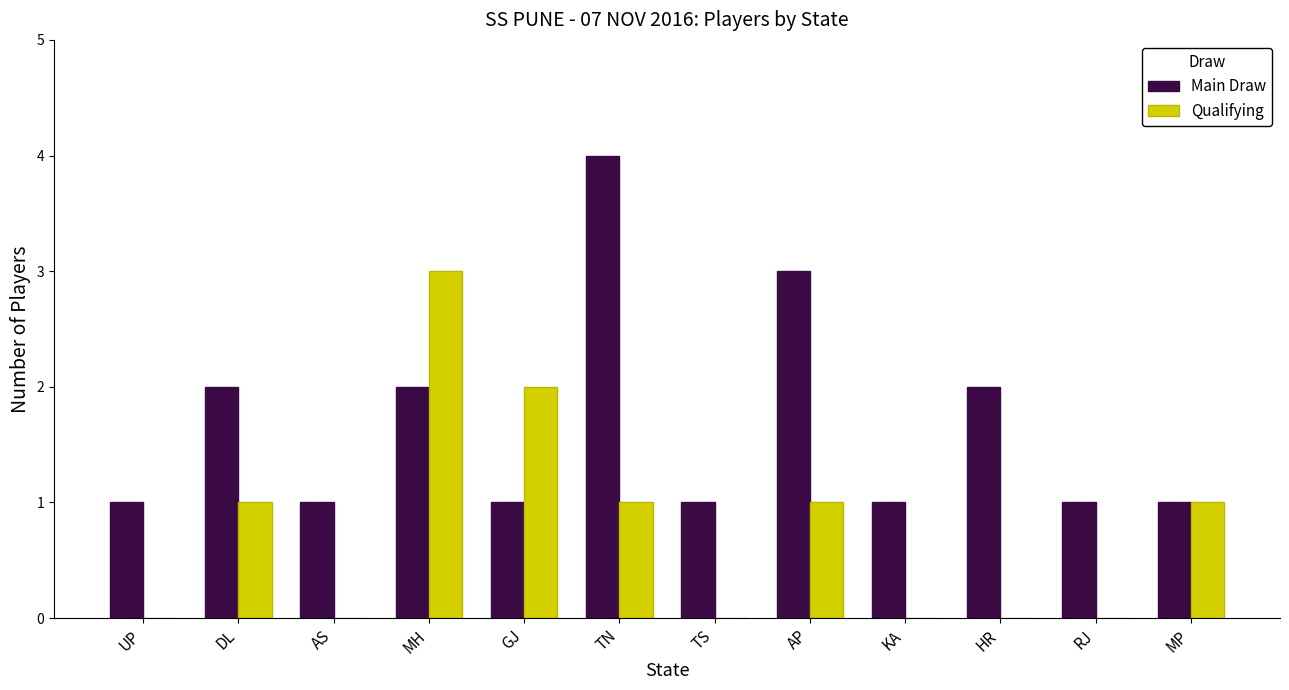

Which label corresponds to the largest value in the chart?

TN